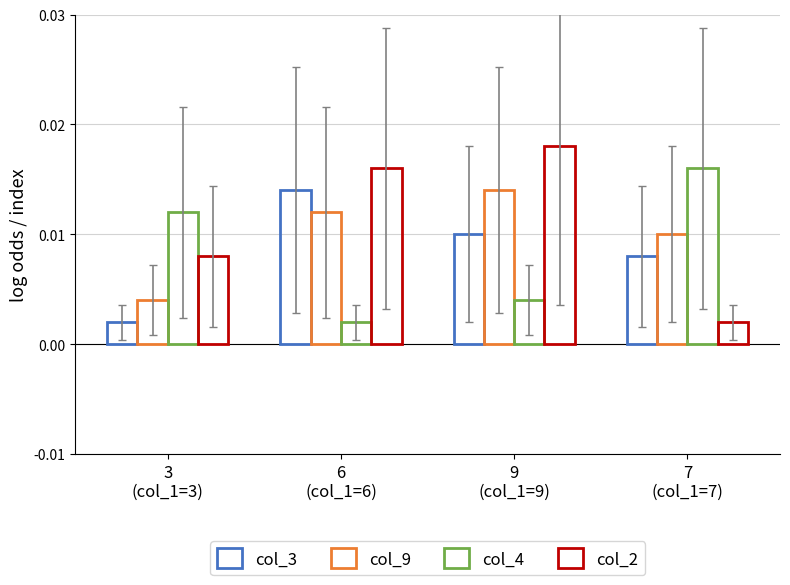

The col_2 series shows 0.0 at 9
(col_1=9). True or false?

True